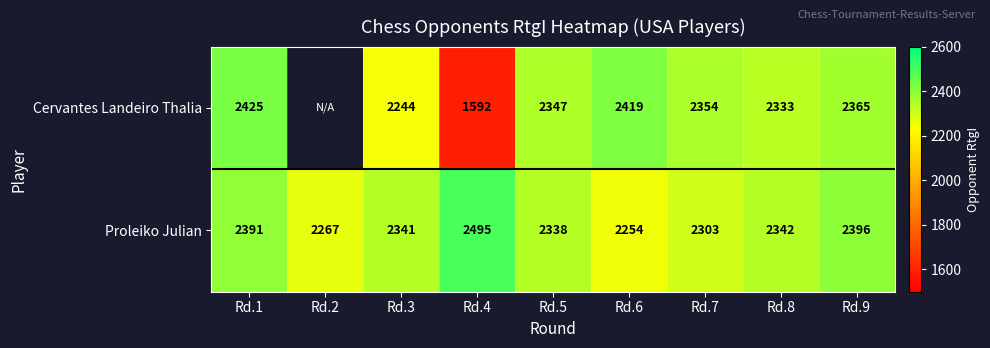

Is it true that Proleiko Julian equals 2391 at Rd.1?

True